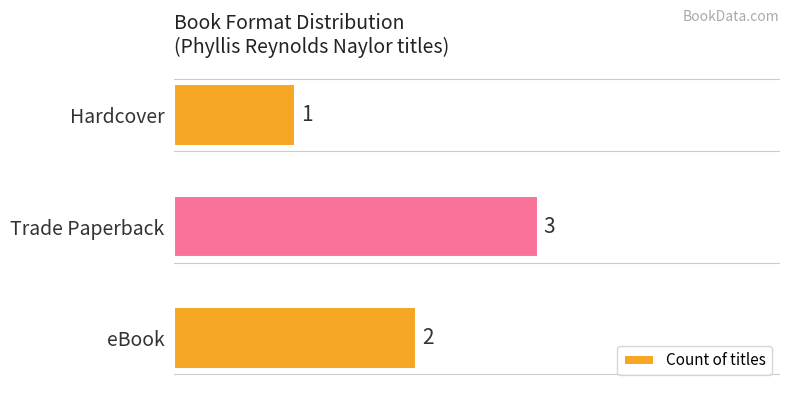

Reading bottom to top, list all the values displayed in this chart.

eBook=2	Trade Paperback=3	Hardcover=1